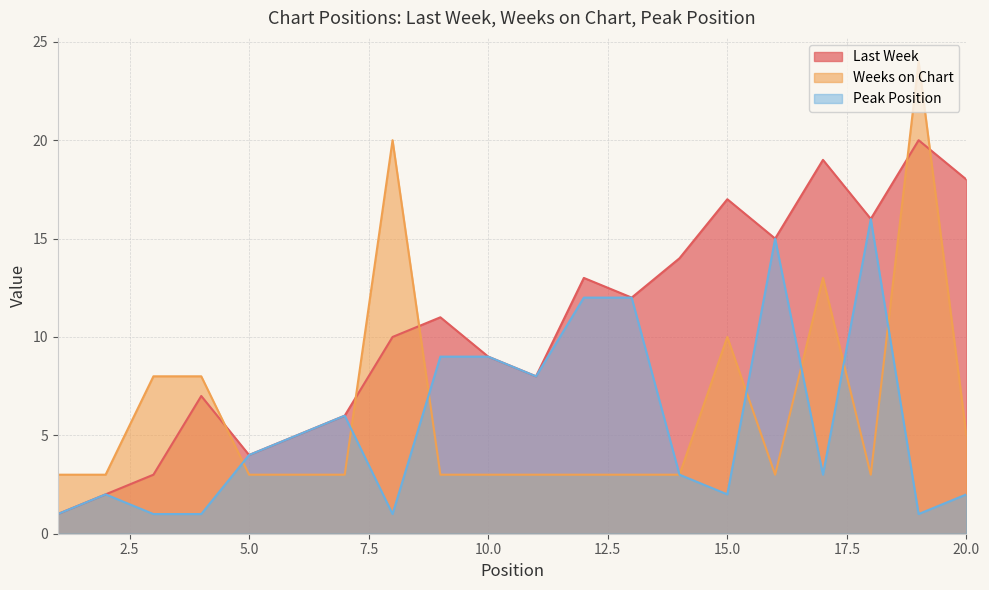

What is the smallest value displayed?

1